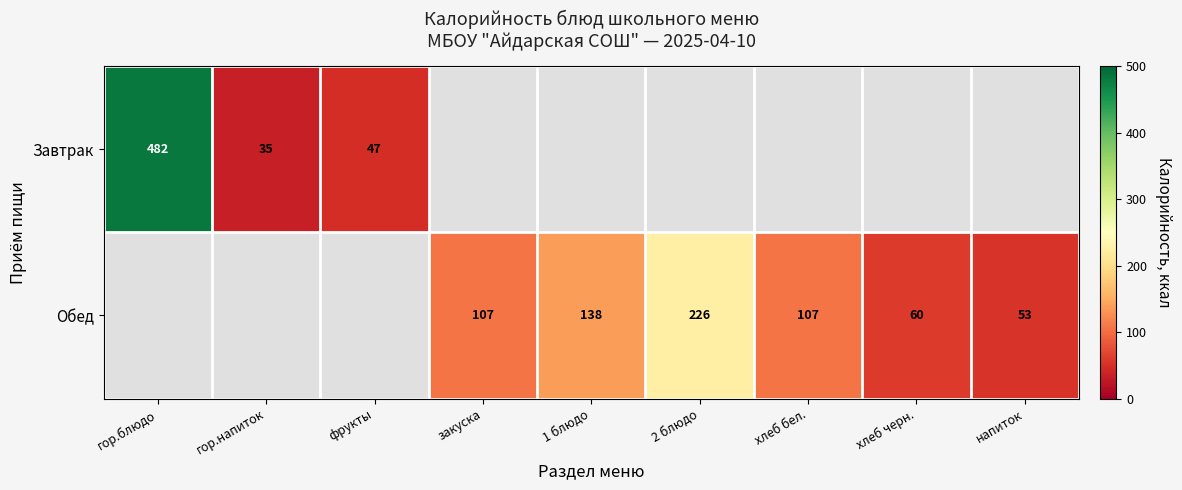

Is the value of Завтрак at гор.напиток greater than the value of Обед at хлеб бел.?

No